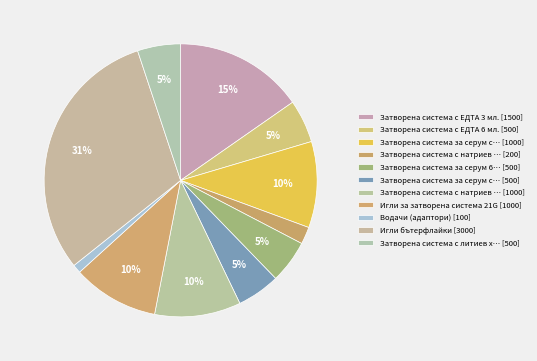

How many slices are in this pie chart?

11